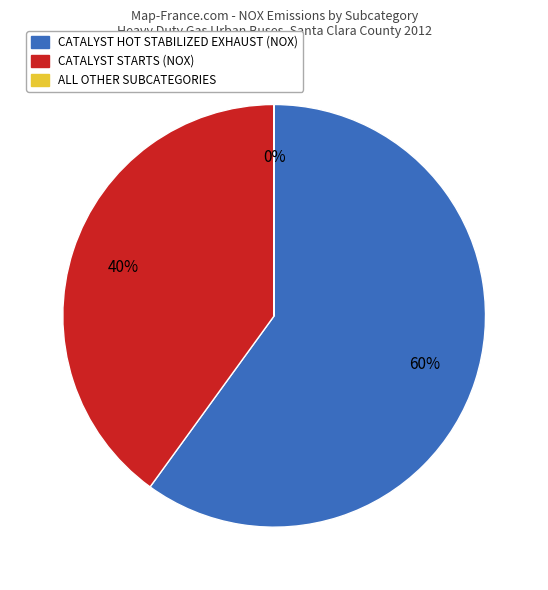

Is there a majority slice in this chart?

Yes